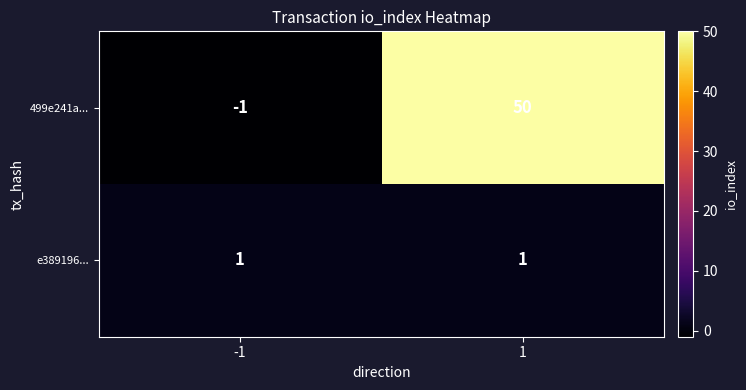

The 499e241a... series shows 23 at 1. True or false?

False